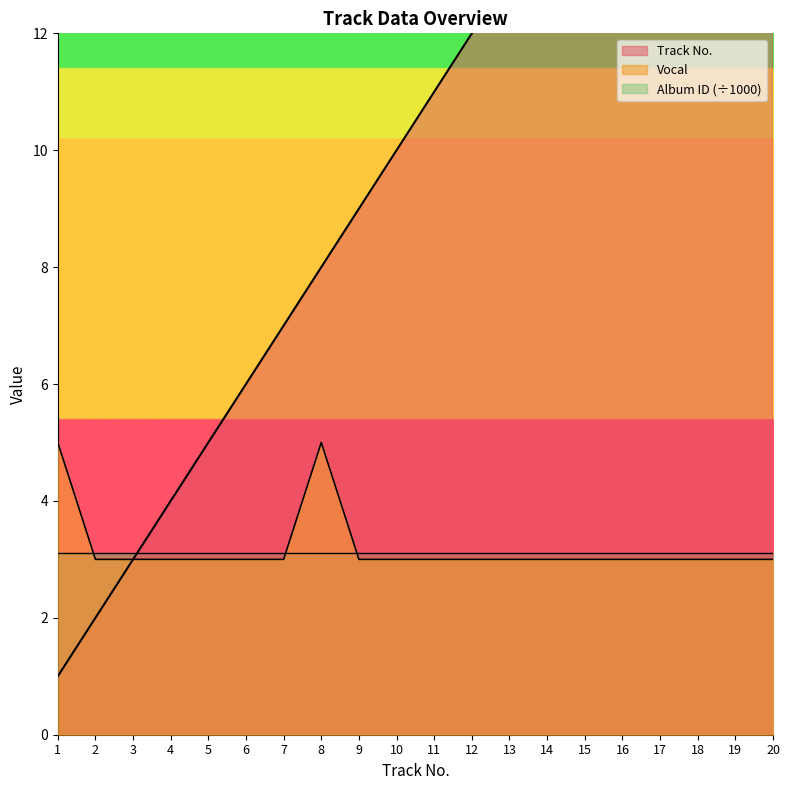

What is the value of the Vocal point at the 13th from the left?

3